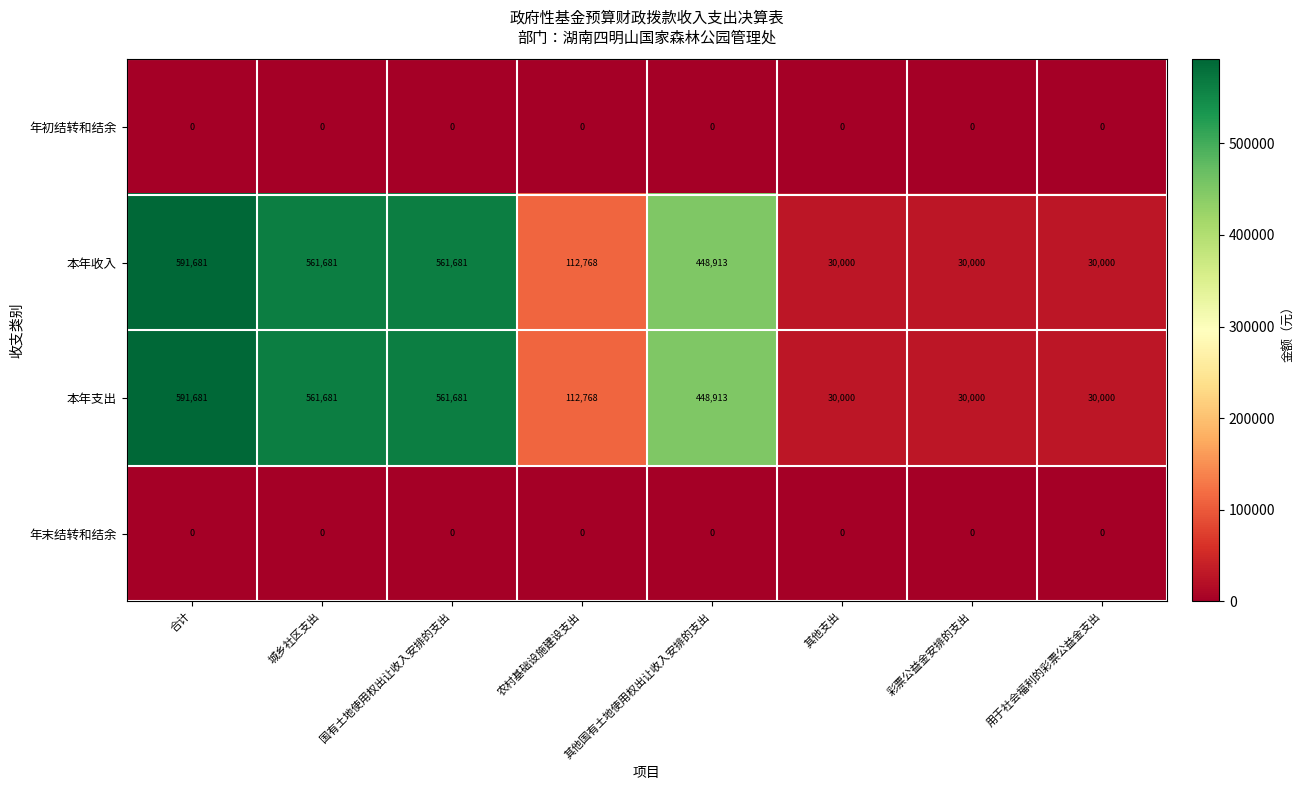

Is the value of 本年支出 at 国有土地使用权出让收入安排的支出 greater than the value of 本年收入 at 合计?

No